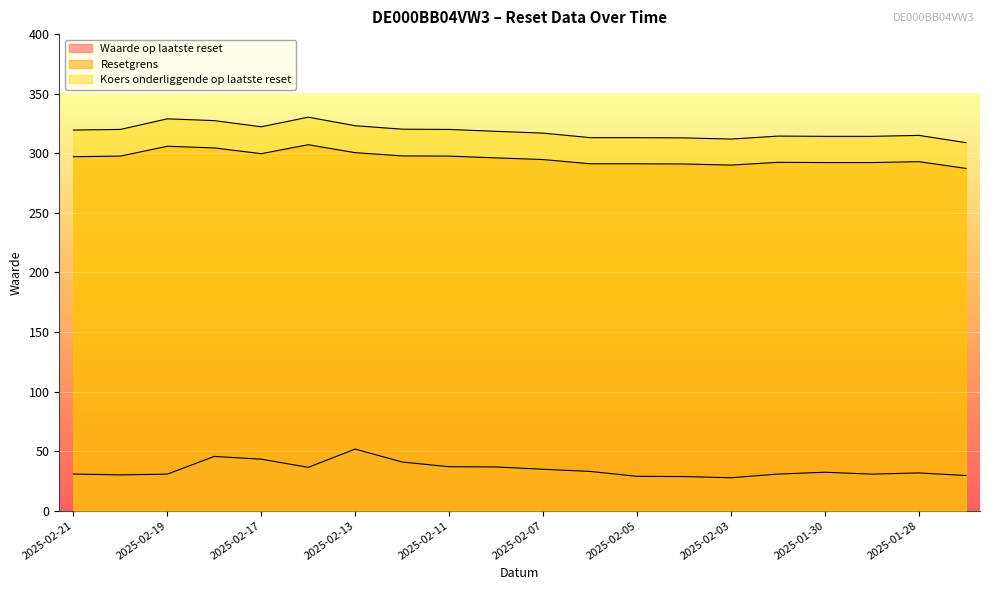

At which category is the sum across all series the highest?

2025-02-18